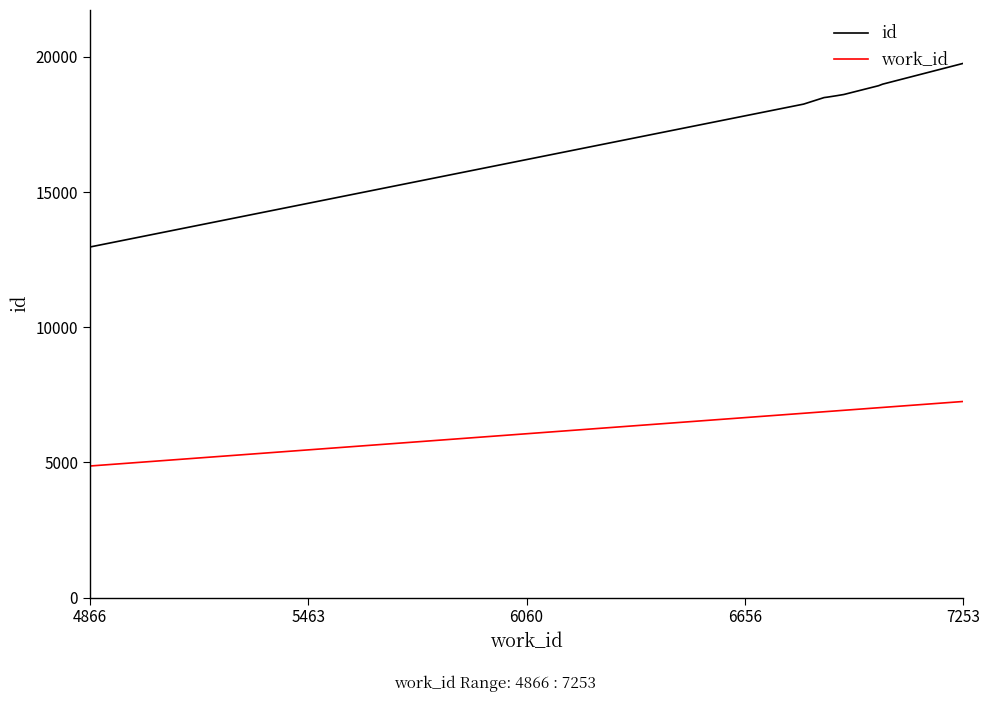

Which series has the largest total across all categories?

id